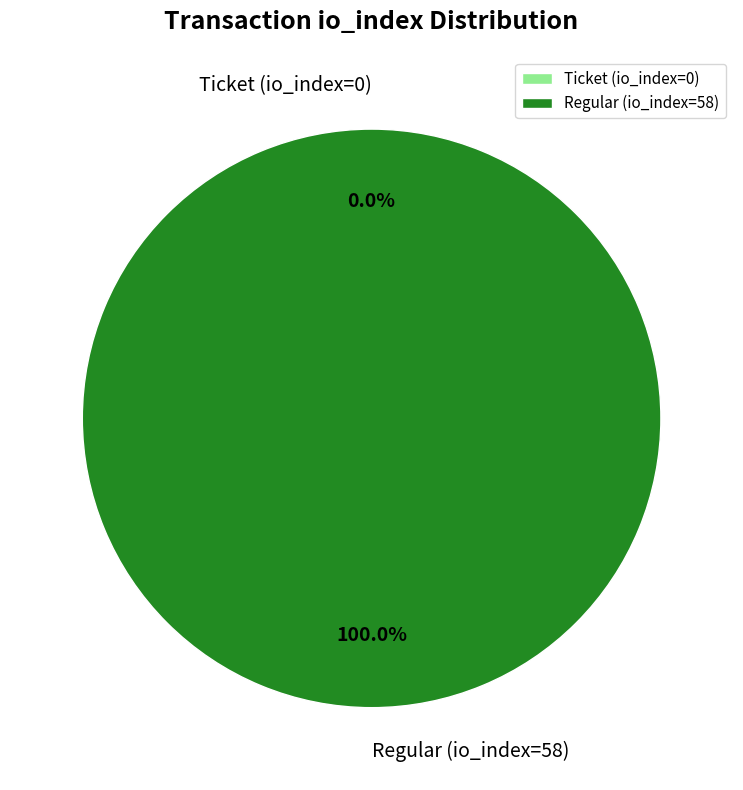

To the nearest percent, what is the difference between the largest and smallest slice percentages?

100%